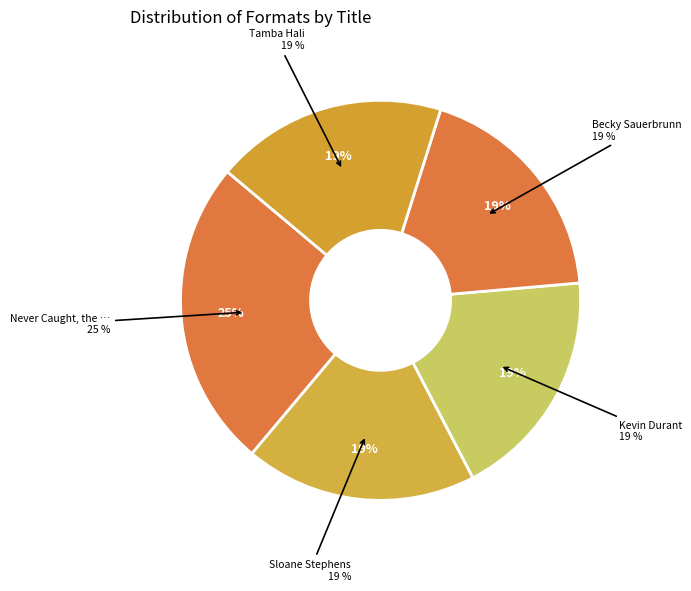

To the nearest percent, what is the difference between the Tamba Hali and Never Caught, the Story of Ona Judge slice percentages?

6%